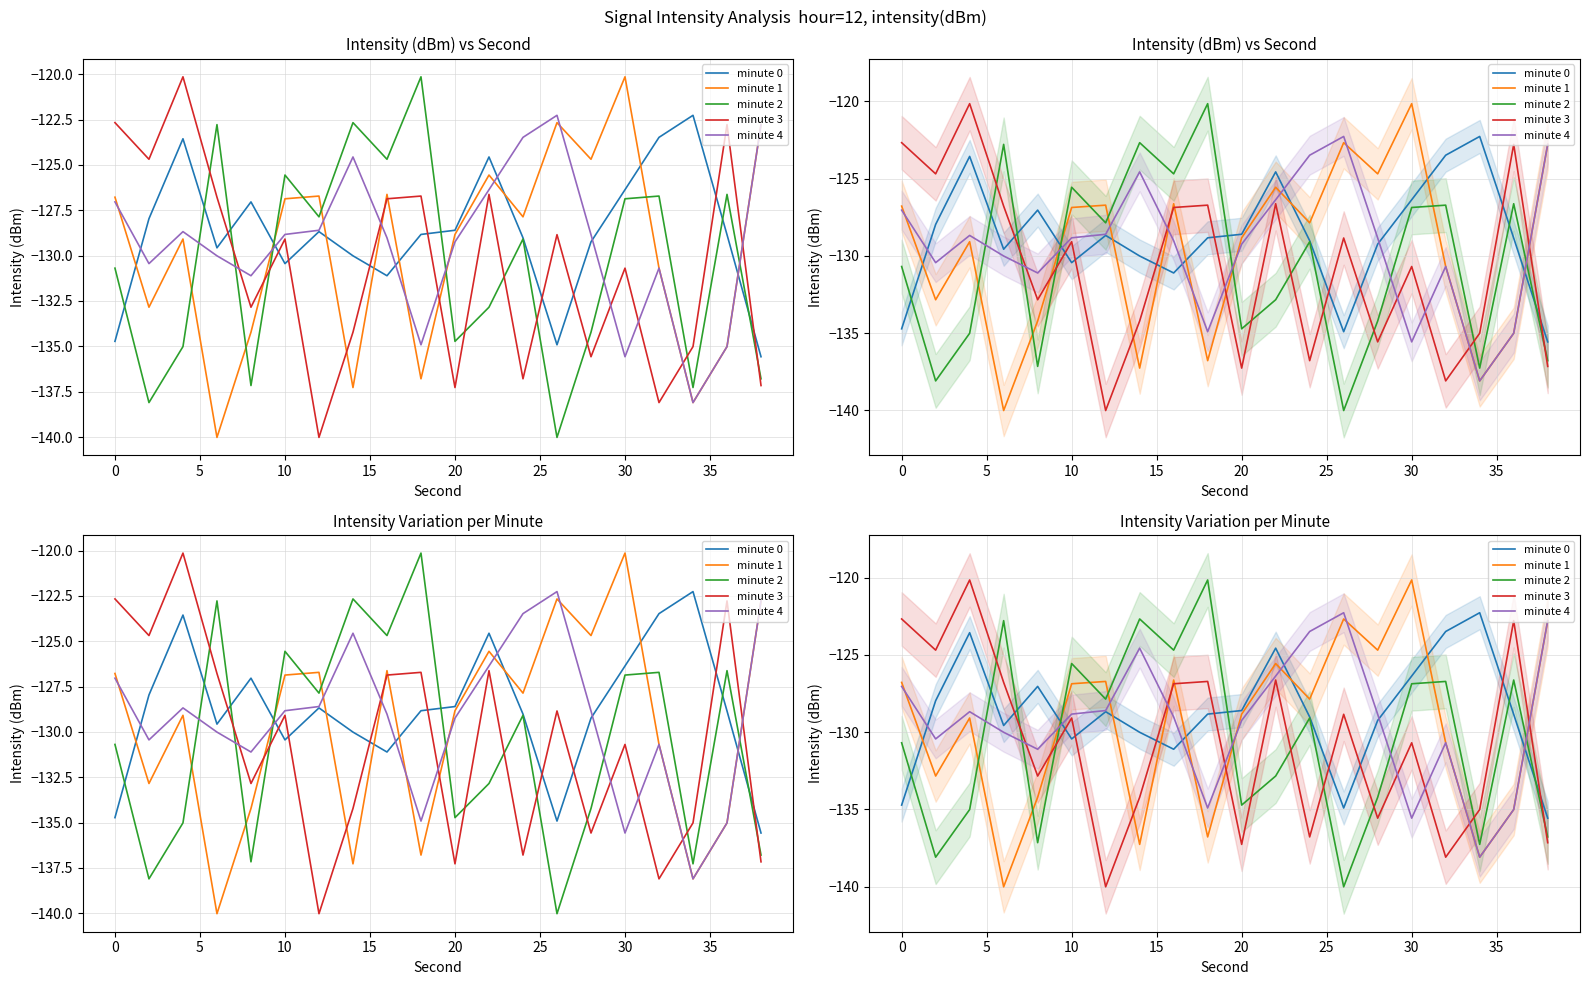

What is the minimum value for minute 3?

-140.0